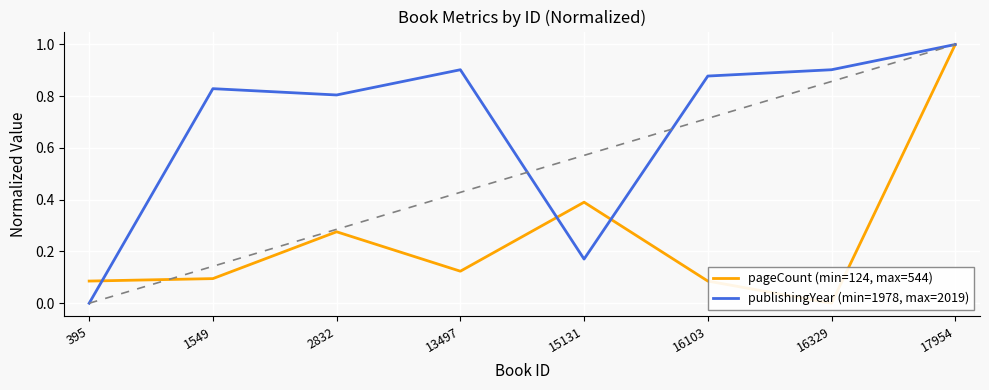

What are all the series names shown in the legend?

pageCount (min=124, max=544), publishingYear (min=1978, max=2019)